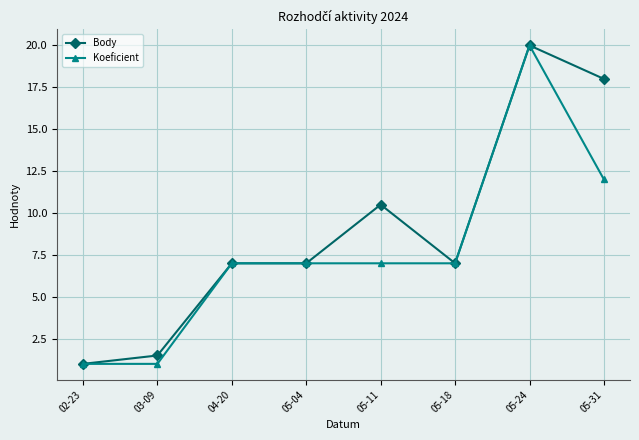

List the series in order of their overall mean, lowest first.

Koeficient, Body